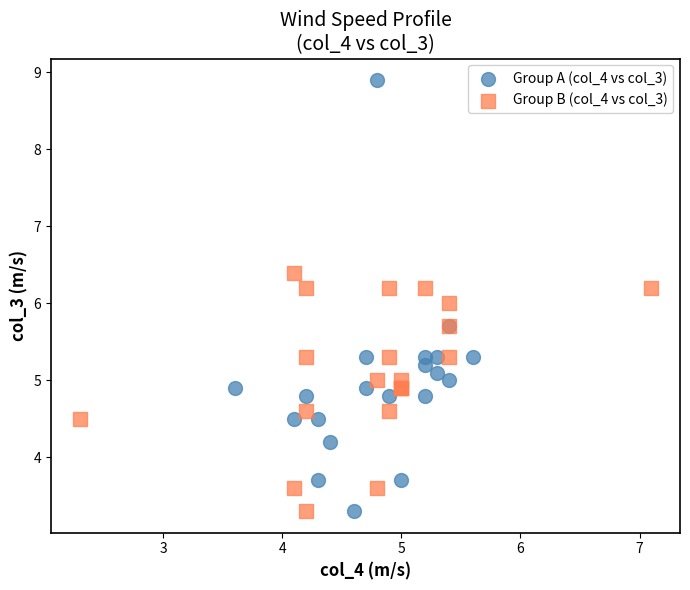

Which series contains the highest Y value?

Group A (col_4 vs col_3)